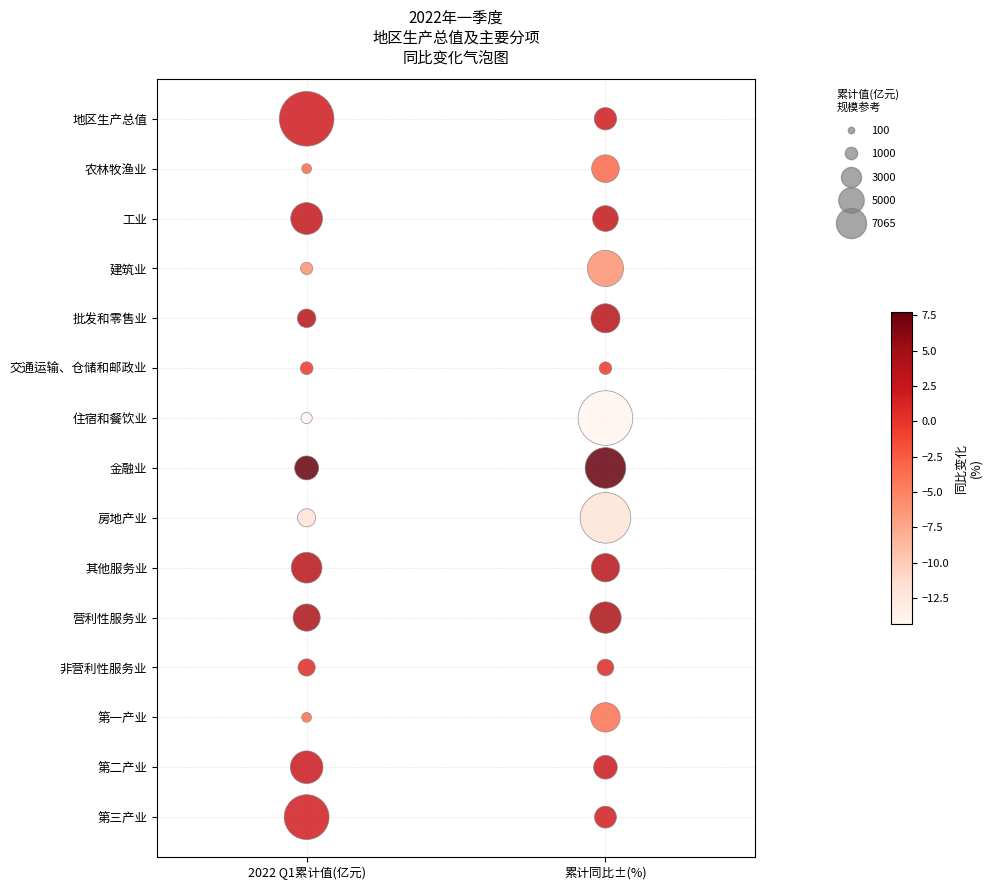

Is it true that 2022 Q1累计值(亿元) equals 6 at 2022 Q1累计值(亿元)?

False